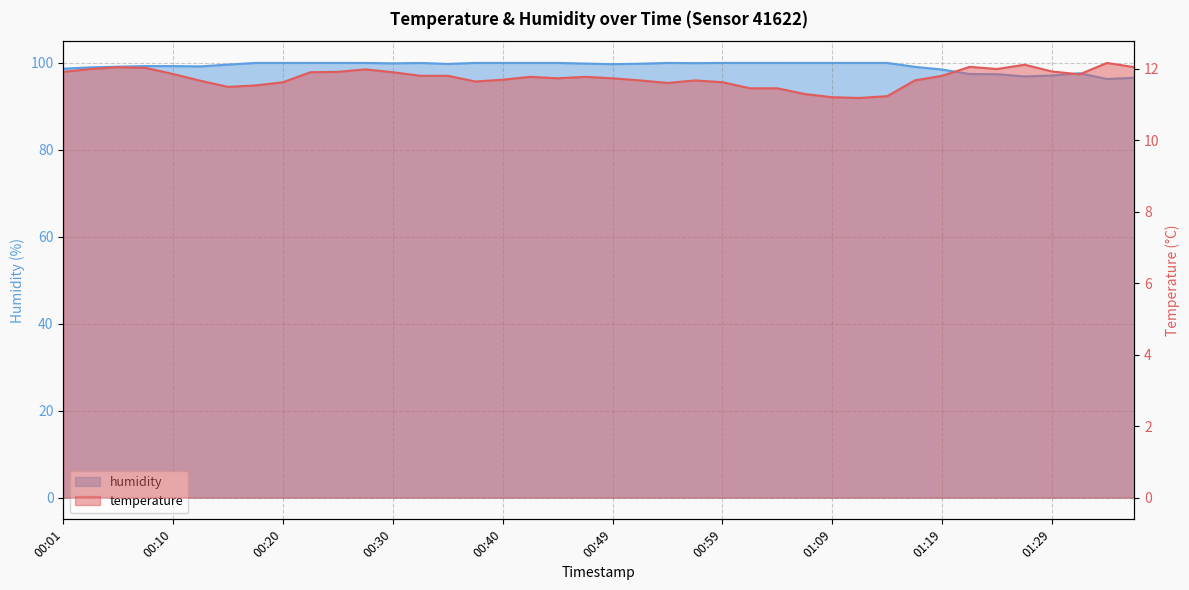

Where is the first local maximum for temperature?

00:06